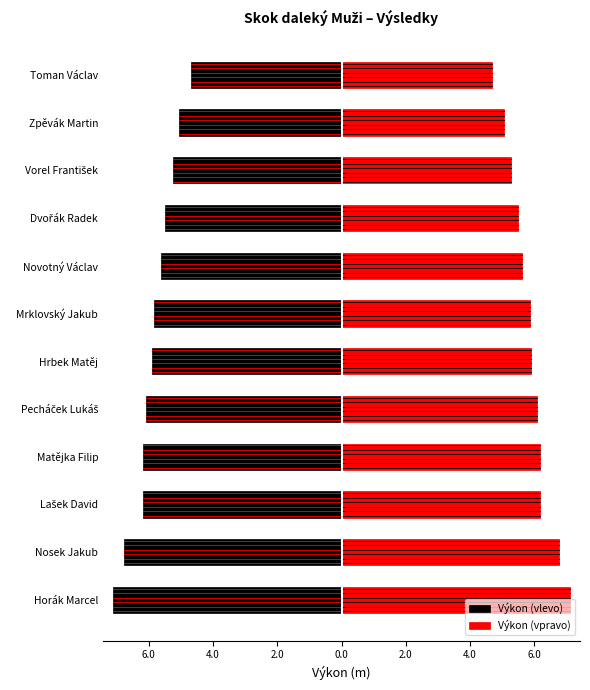

Between Mrklovský Jakub and Vorel František, which series saw the biggest shift?

Výkon (vlevo)